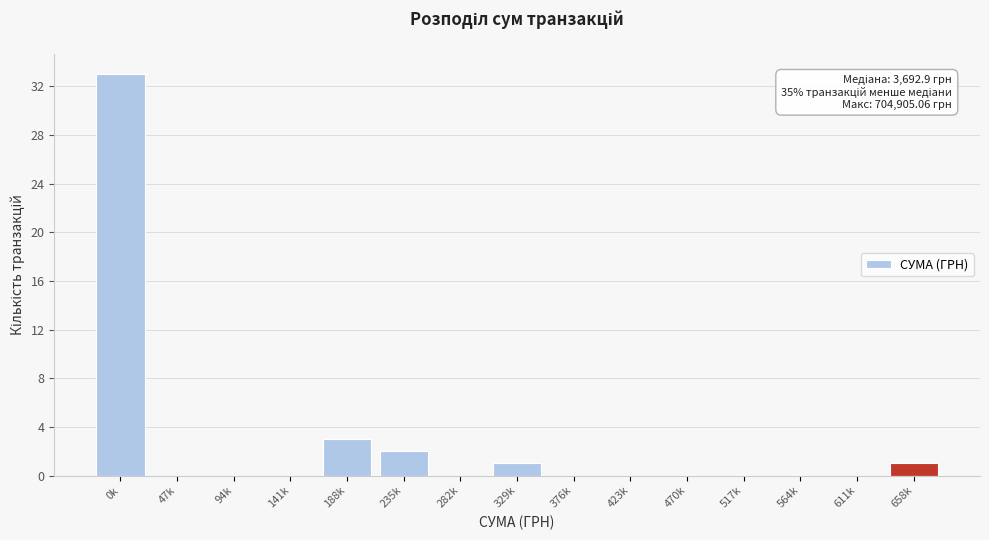

Reading left to right, what are all the values shown in this chart?

0k=33	47k=0	94k=0	141k=0	188k=3	235k=2	282k=0	329k=1	376k=0	423k=0	470k=0	517k=0	564k=0	611k=0	658k=1